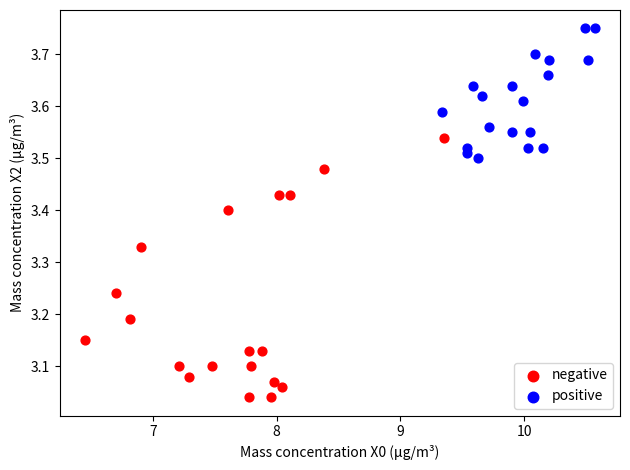

Which series contains the highest Y value?

positive